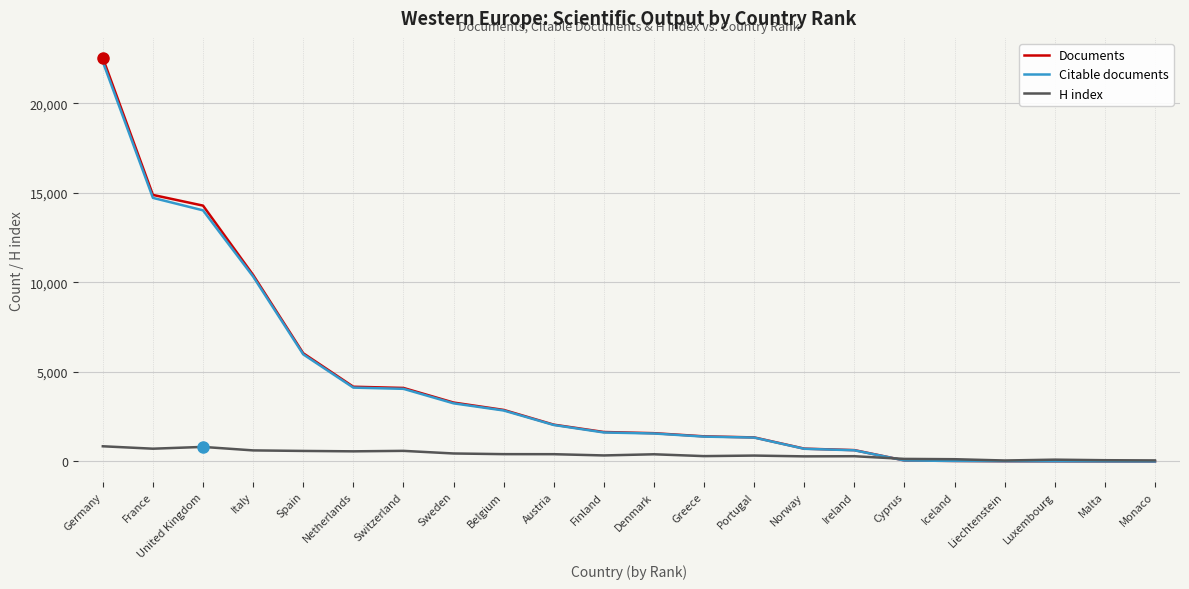

How many times do Documents and H index cross each other?

1